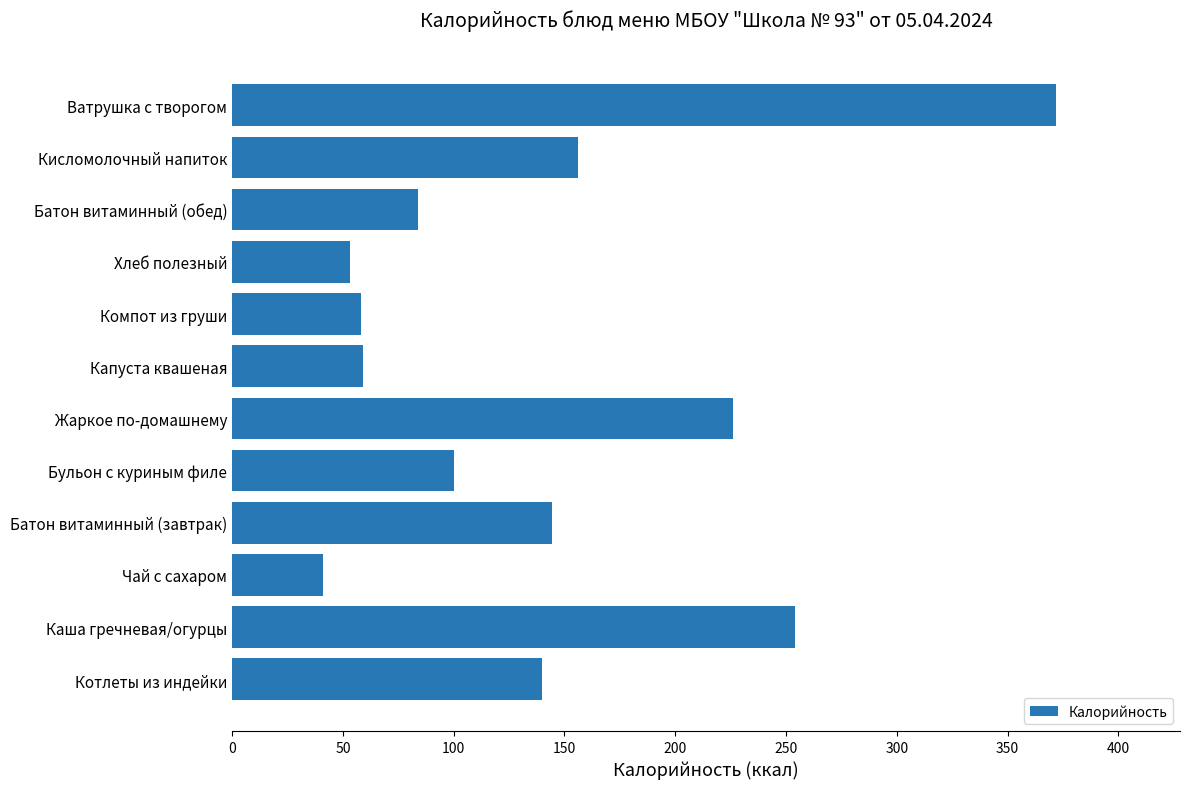

What is the change in value from Бульон с куриным филе to Капуста квашеная?

-41.0